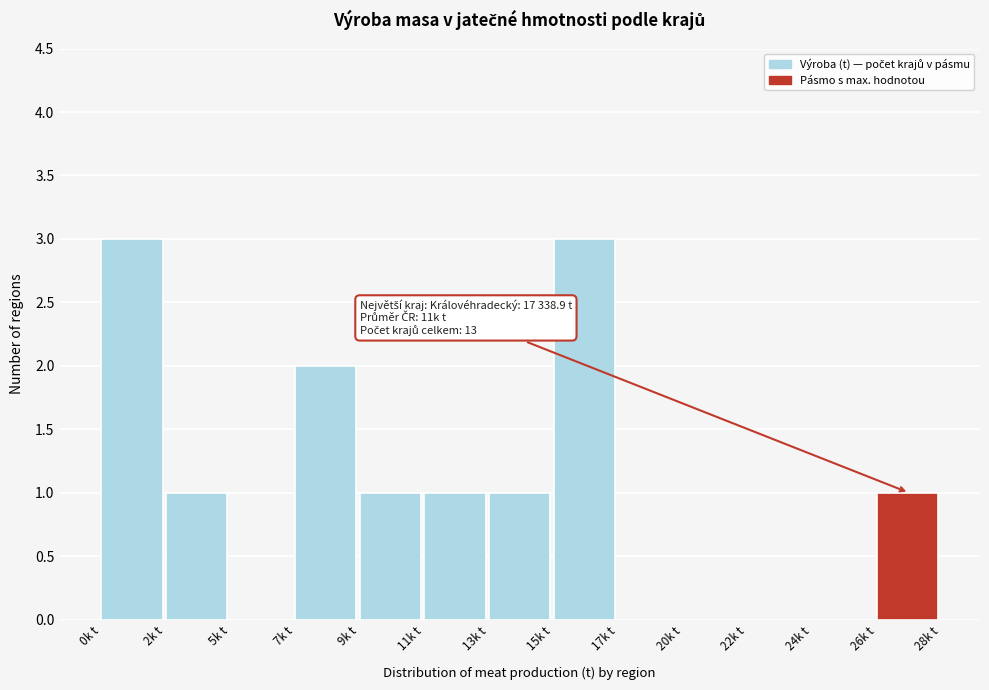

Reading left to right, extract all data points from this chart.

0k t=3	2k t=1	5k t=0	7k t=2	9k t=1	11k t=1	13k t=1	15k t=3	17k t=0	20k t=0	22k t=0	24k t=0	26k t=1